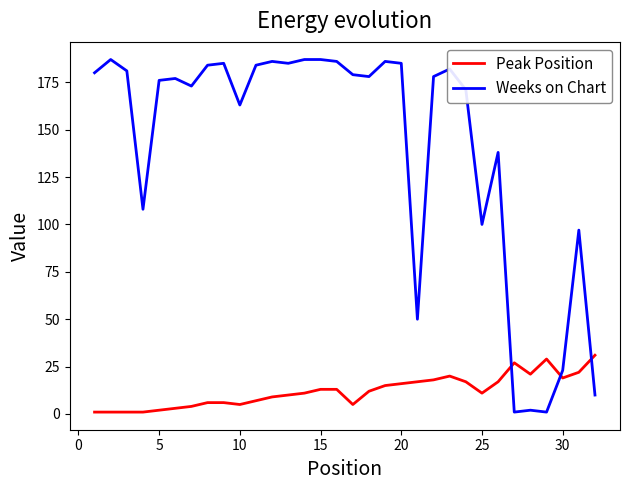

Reading left to right, extract all data points from this chart.

Peak Position: 1	1	1	1	2	3	4	6	6	5	7	9	10	11	13	13	5	12	15	16	17	18	20	17	11	17	27	21	29	19	22	31
Weeks on Chart: 180	187	181	108	176	177	173	184	185	163	184	186	185	187	187	186	179	178	186	185	50	178	182	171	100	138	1	2	1	23	97	10